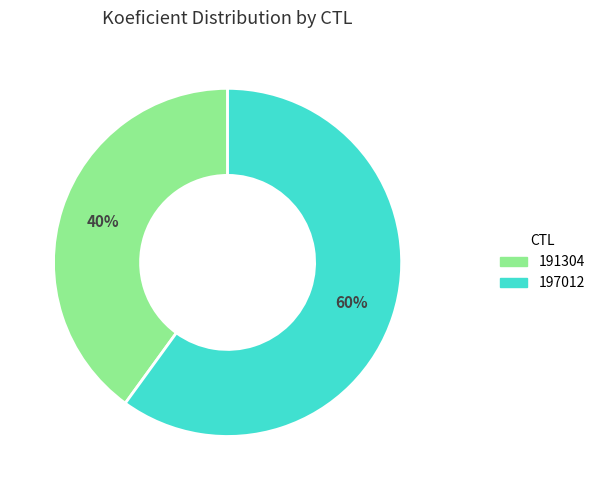

What is the ratio of the value at 191304 to the value at 197012?

0.7